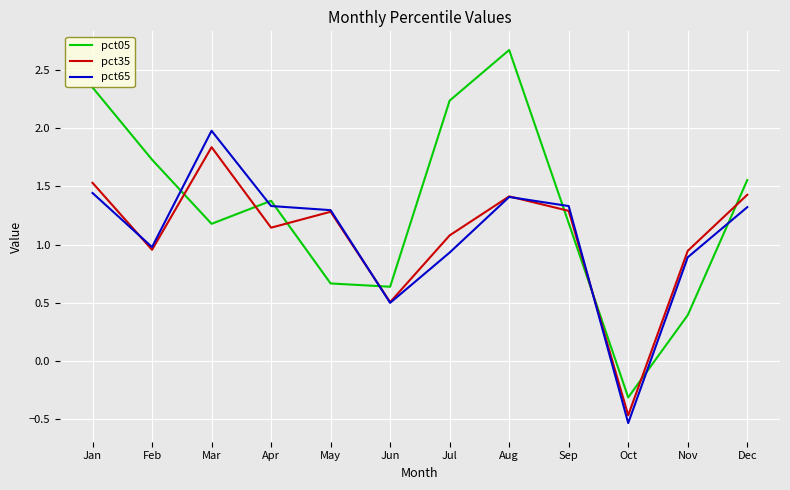

Where is the first local maximum for pct65?

Mar